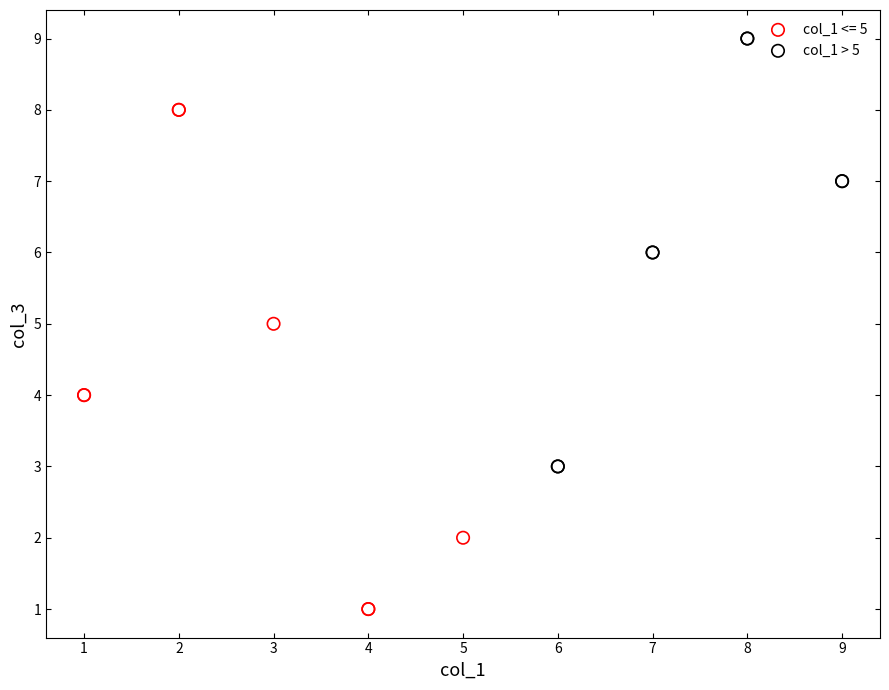

Which series has the largest Y range (max minus min)?

col_1 <= 5